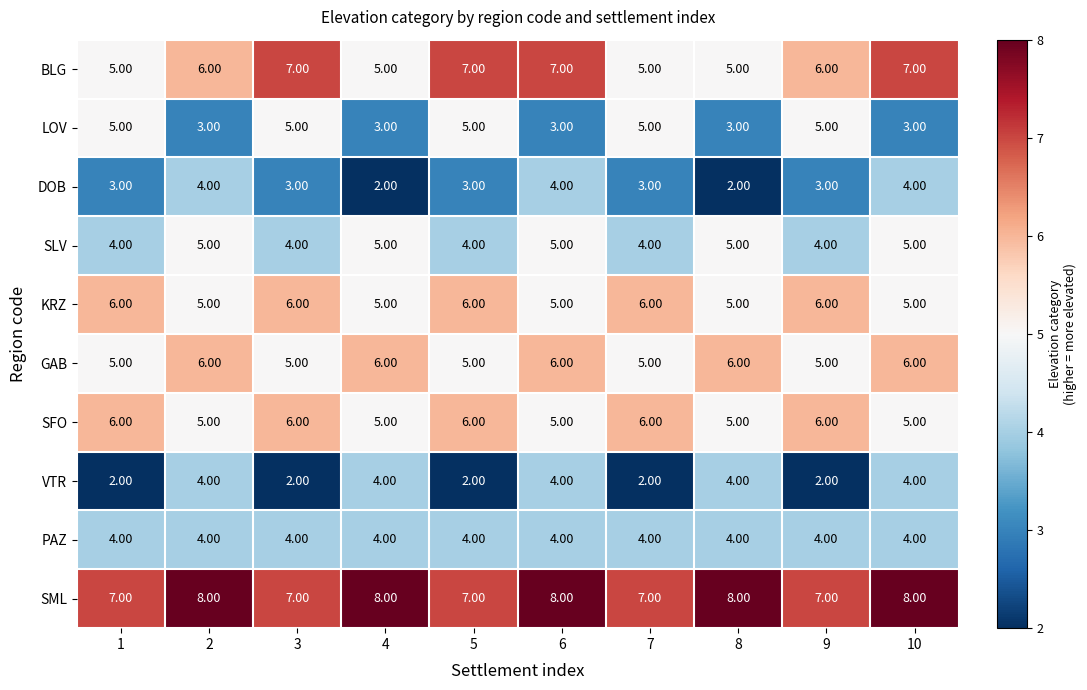

What is the average value of the SML series?

8